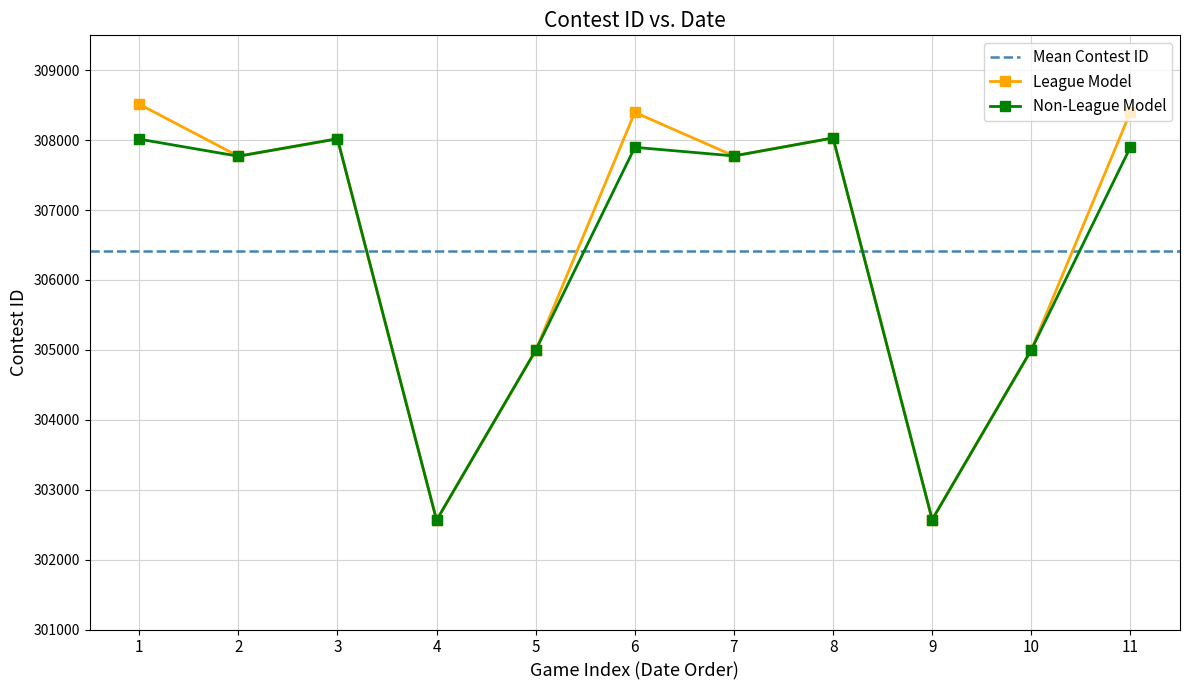

Where is the first local minimum for League Model?

2